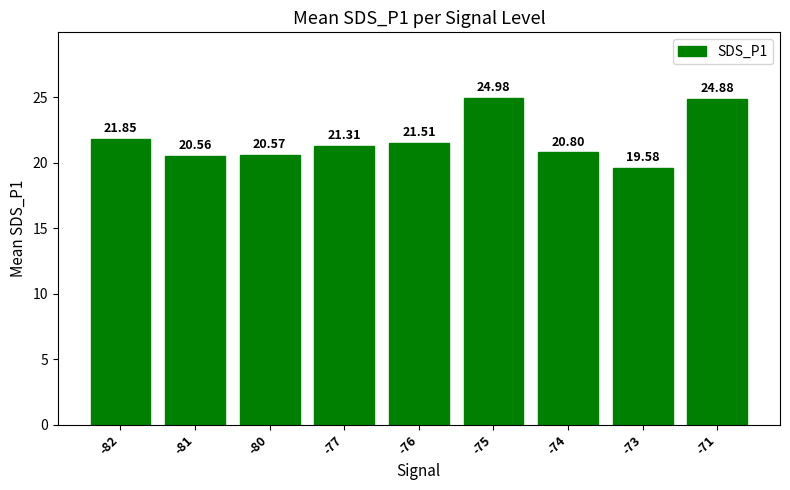

How many data points are less than 21?

4